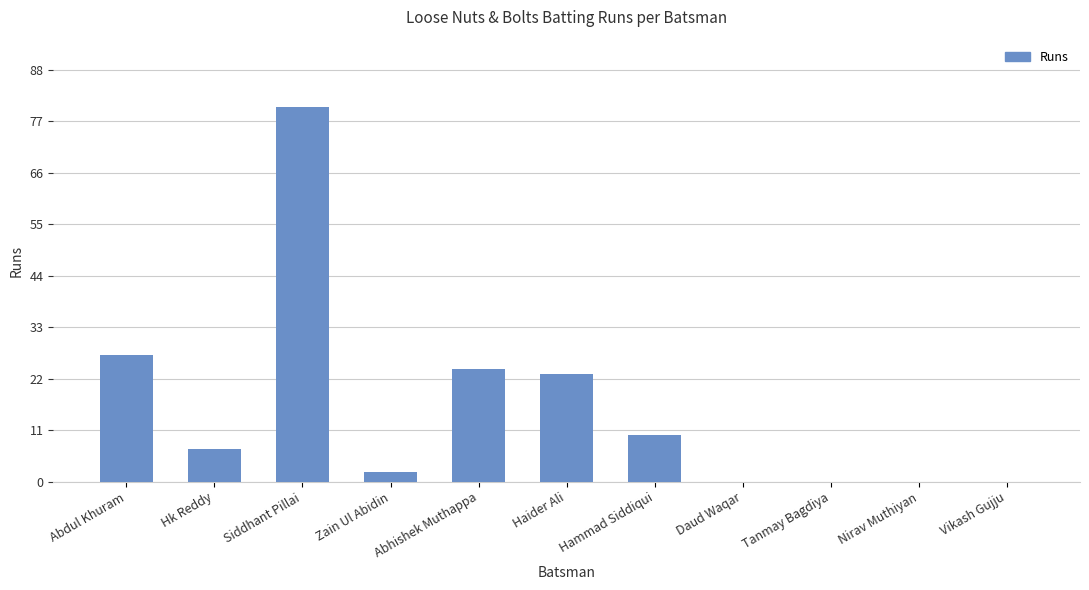

The value at Haider Ali is 30. True or false?

False